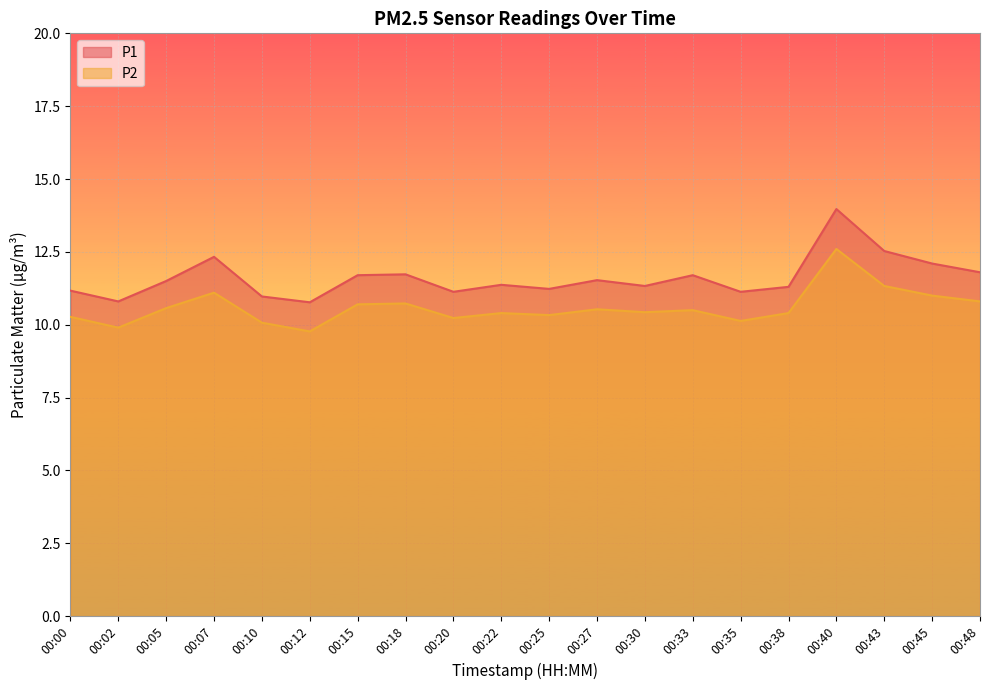

What is the approximate value of P2 at 00:38?

10.4